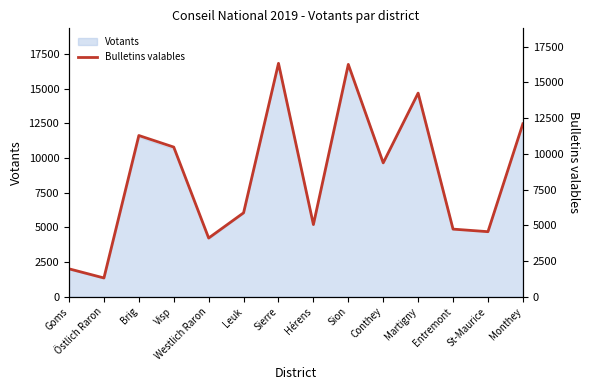

What is the difference between the second highest and second lowest values?

14317